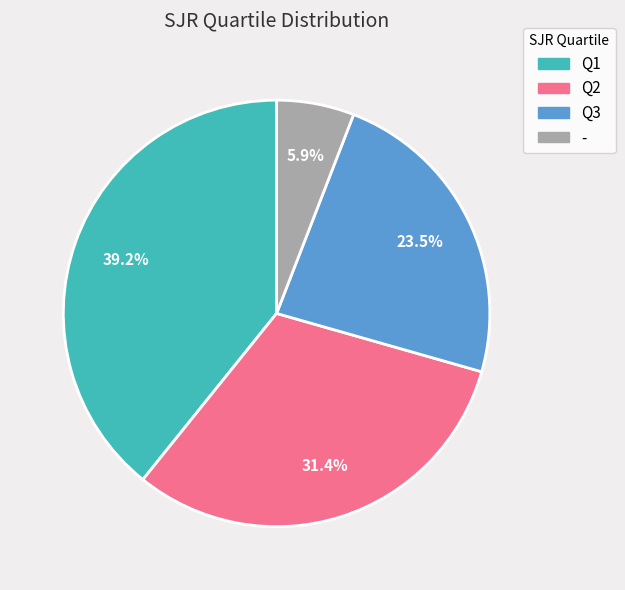

True or false: Q1 accounts for 34% of the total.

False